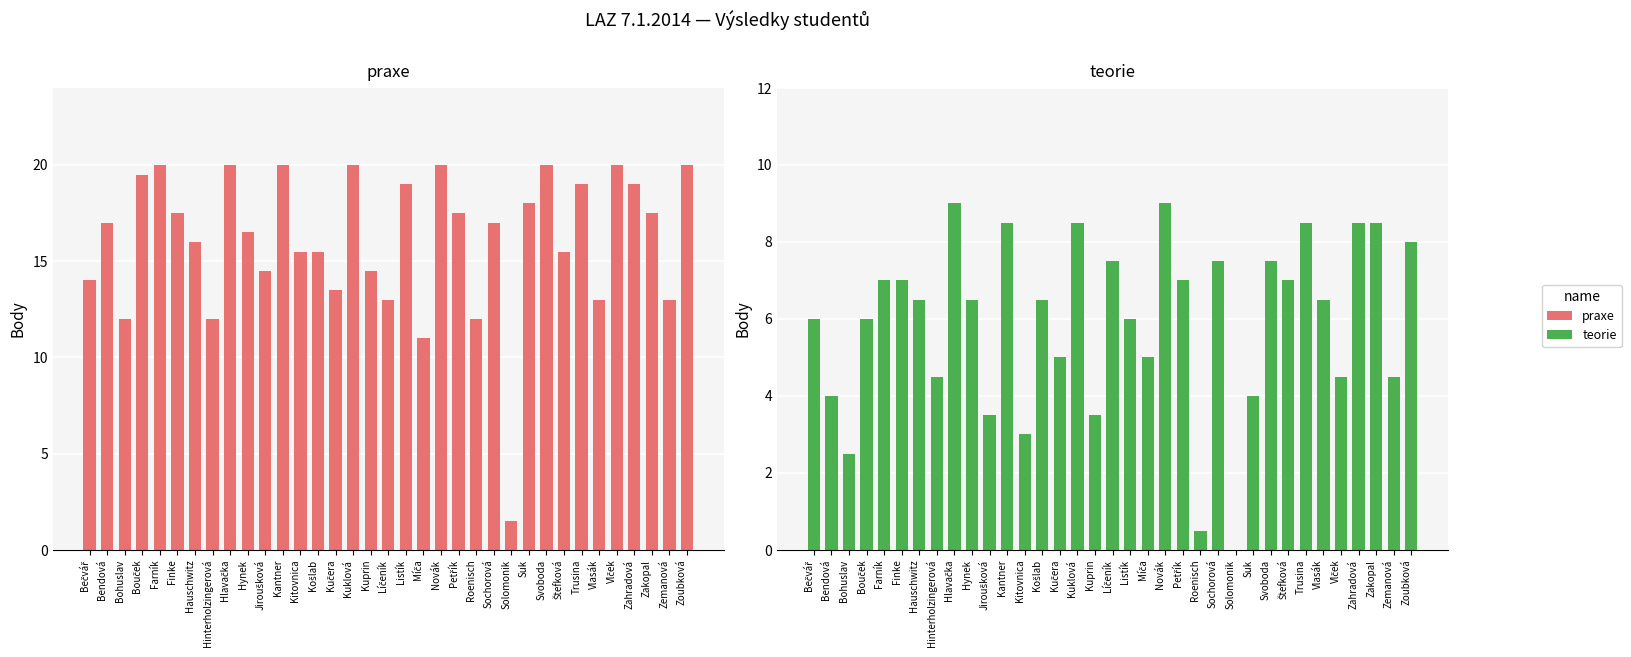

Is the value of teorie at Zakopal greater than the value of praxe at Vlček?

No